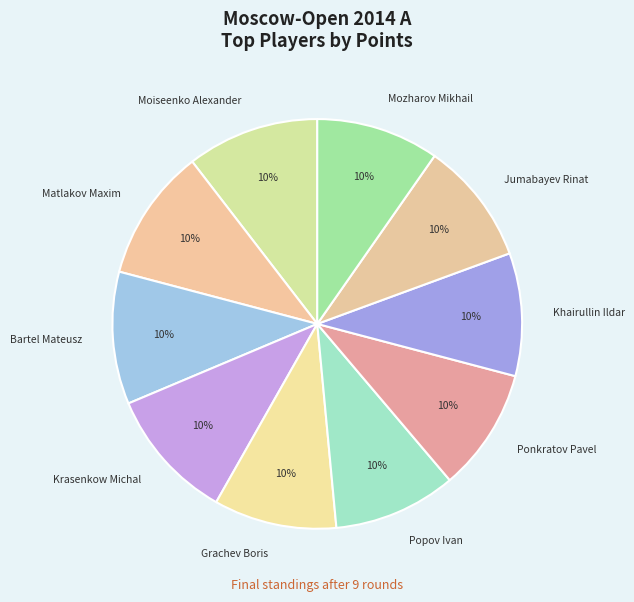

How many slices are in this pie chart?

10